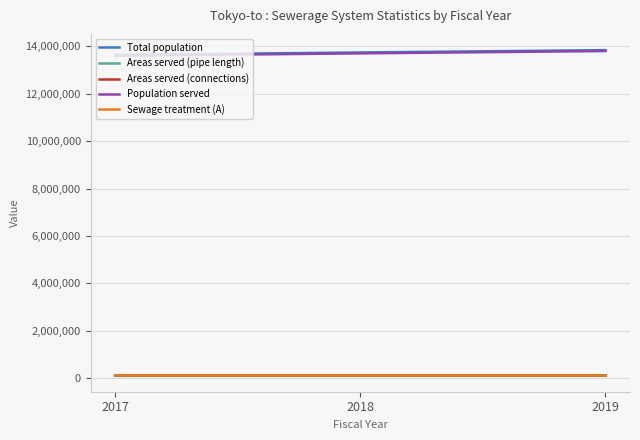

The value of Total population at 2019 is 13843843. True or false?

True